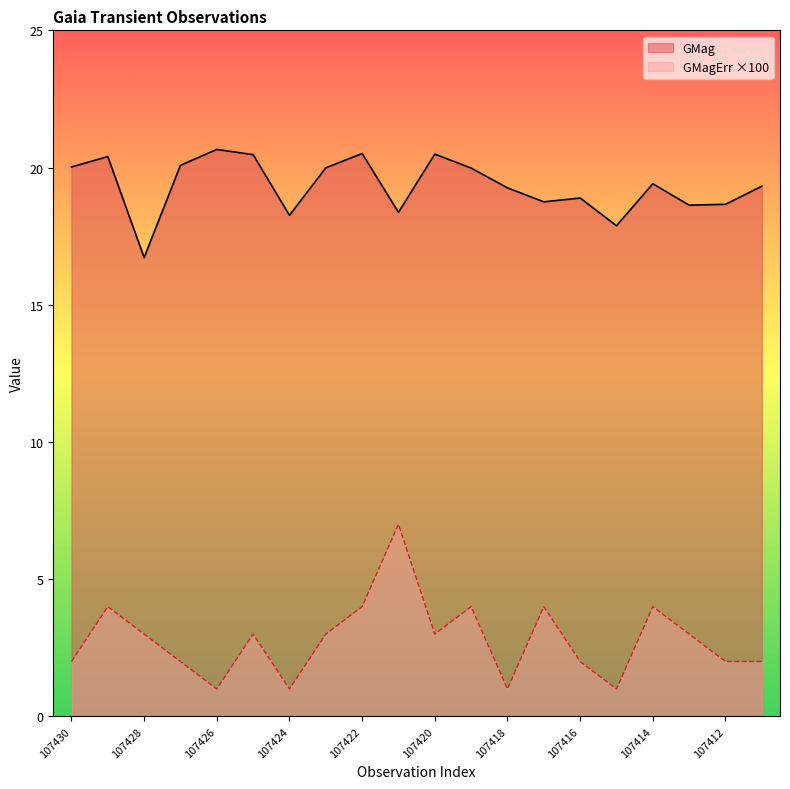

True or false: GMag and GMagErr cross at least once.

False